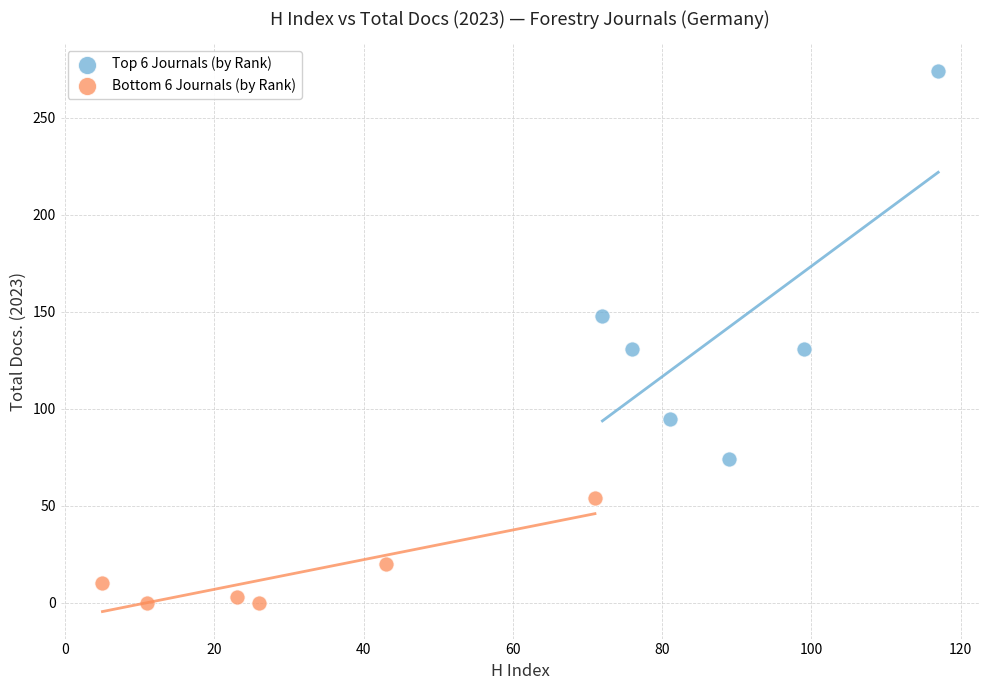

Which series contains the highest Y value?

Top 6 Journals (by Rank)